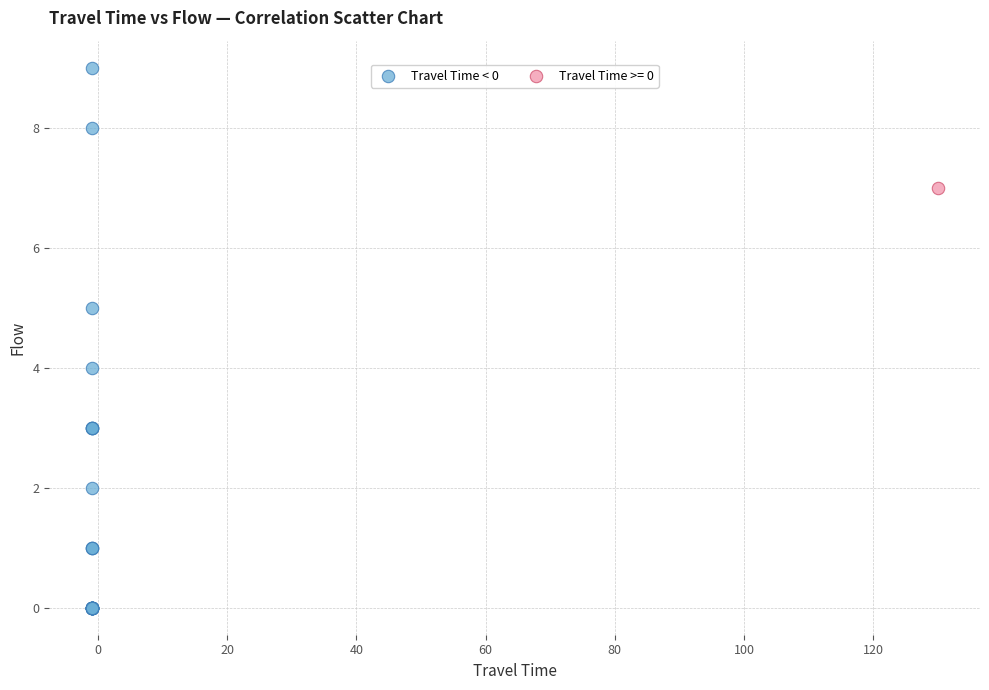

What are all the series names shown in the legend?

Travel Time < 0, Travel Time >= 0